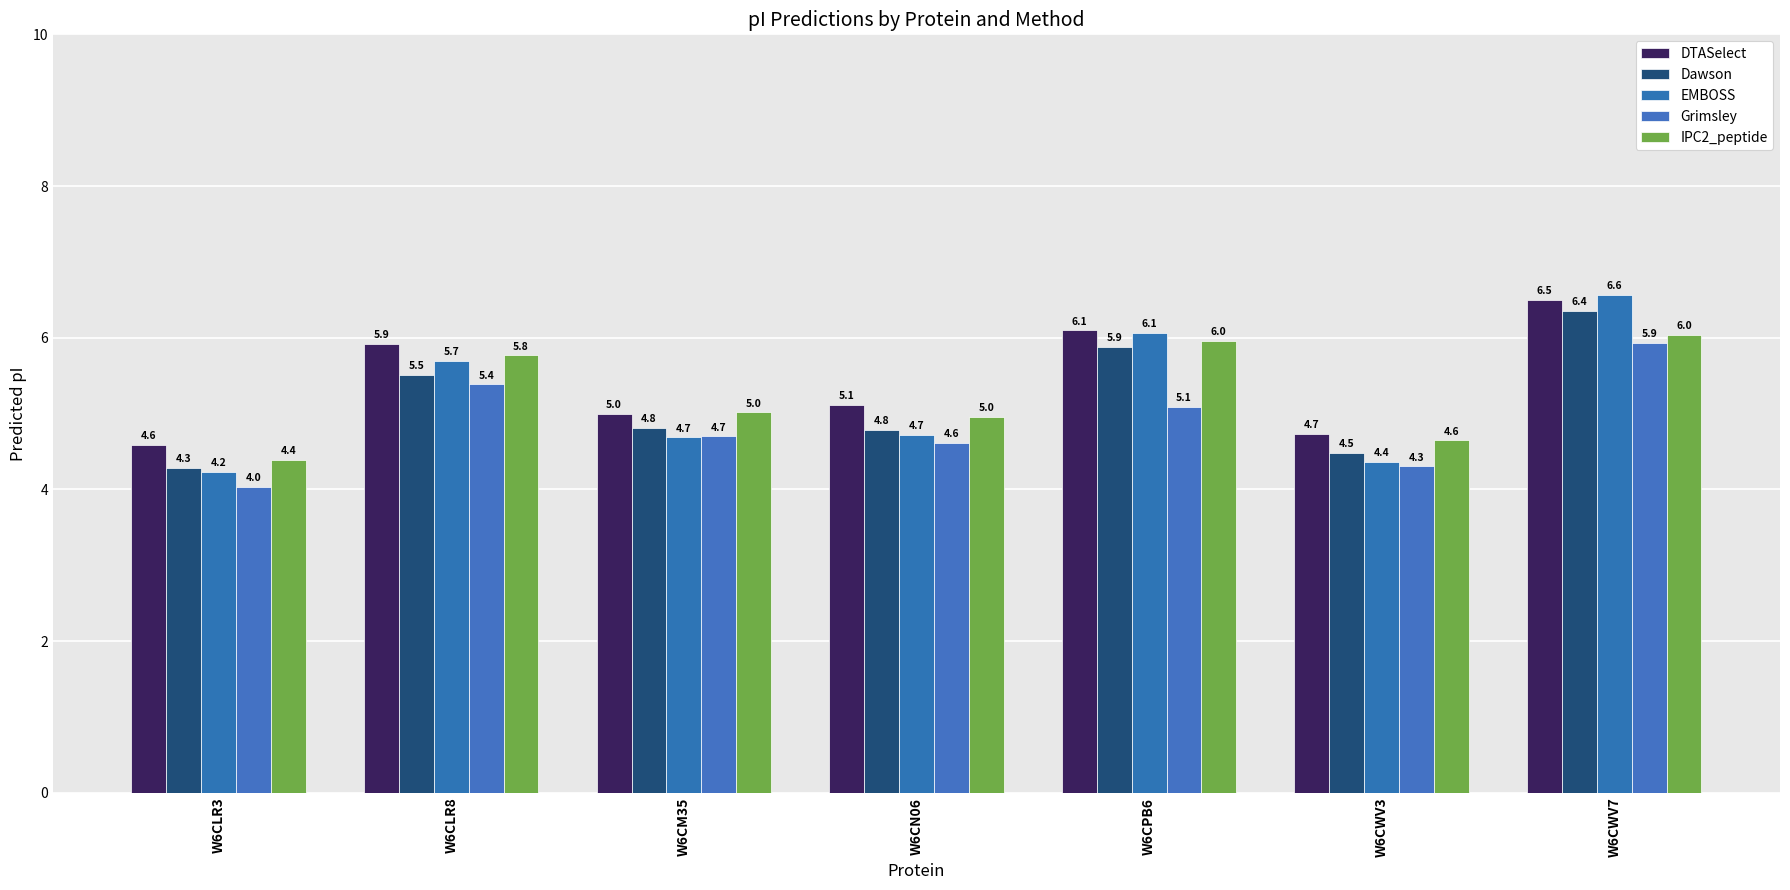

At which category is the sum across all series the highest?

W6CWV7